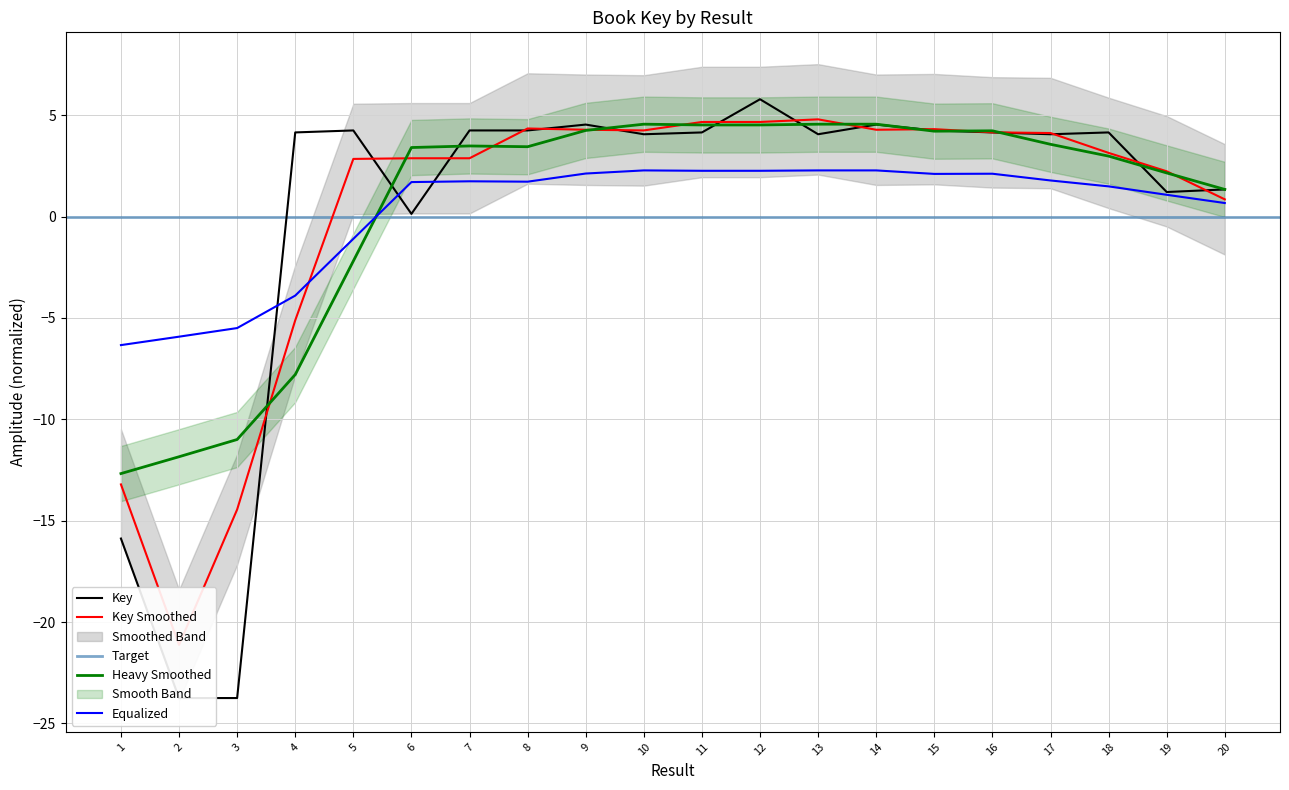

What is the maximum value shown in the chart?

5.8